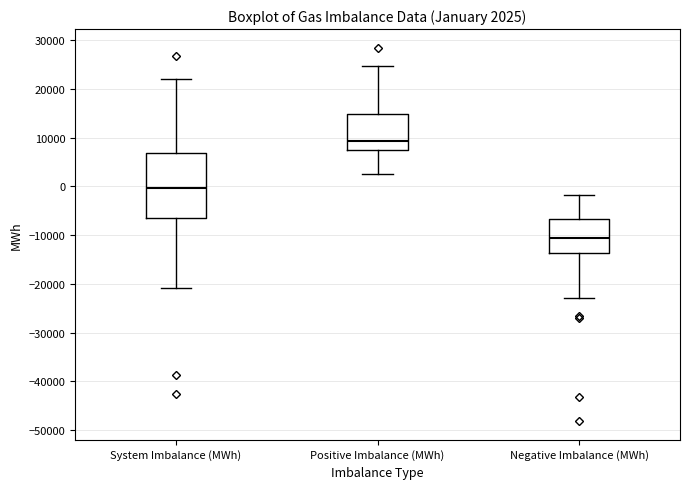

Which box has the lowest median line?

Negative Imbalance (MWh)